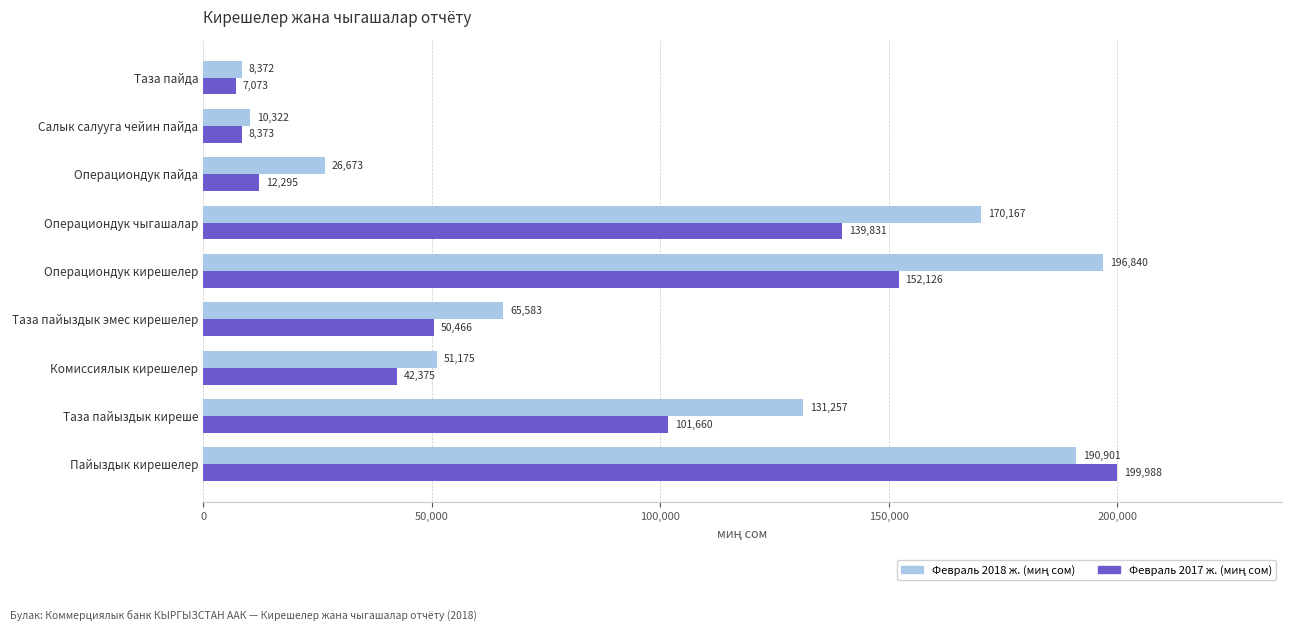

At how many categories does at least one series exceed 138048?

3